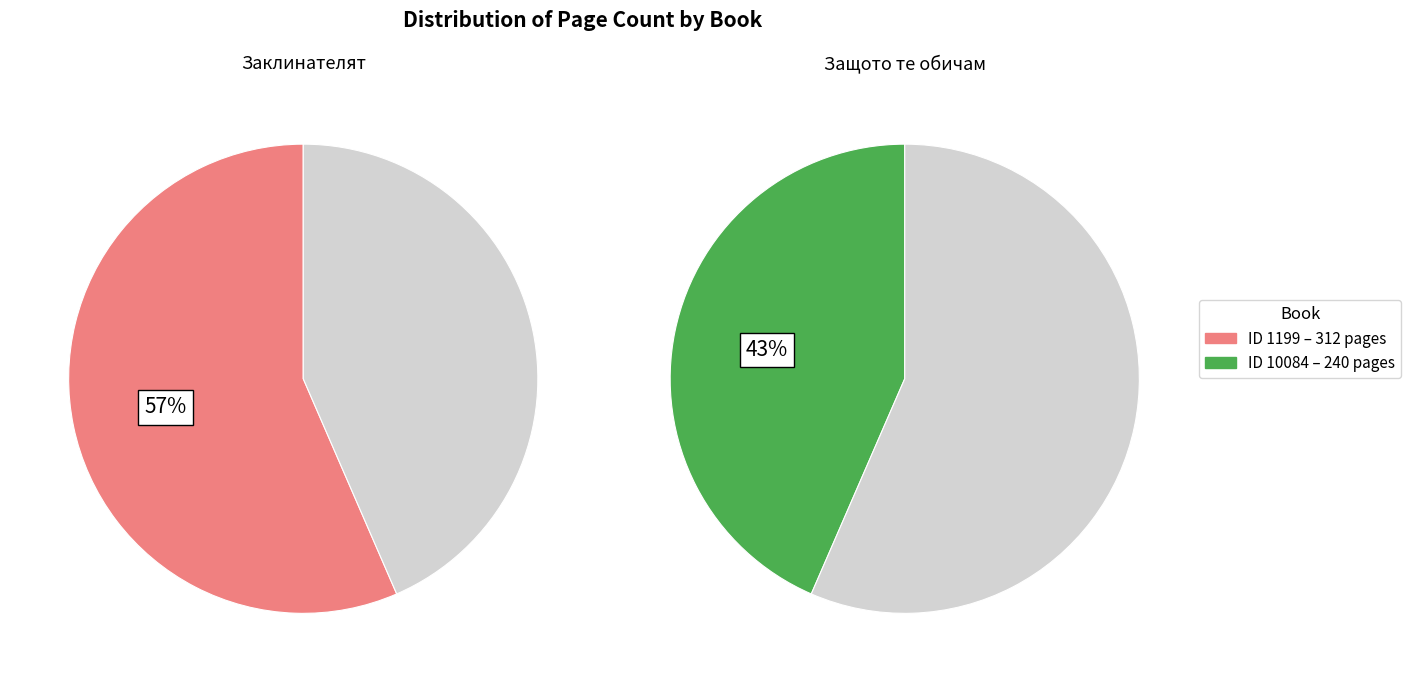

Between 10084 and 1199, which is larger?

1199